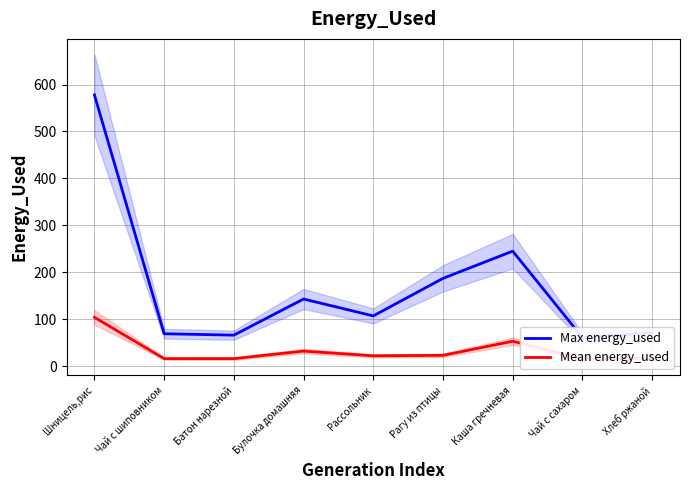

Is it true that Mean energy_used equals 22 at Батон нарезной?

False